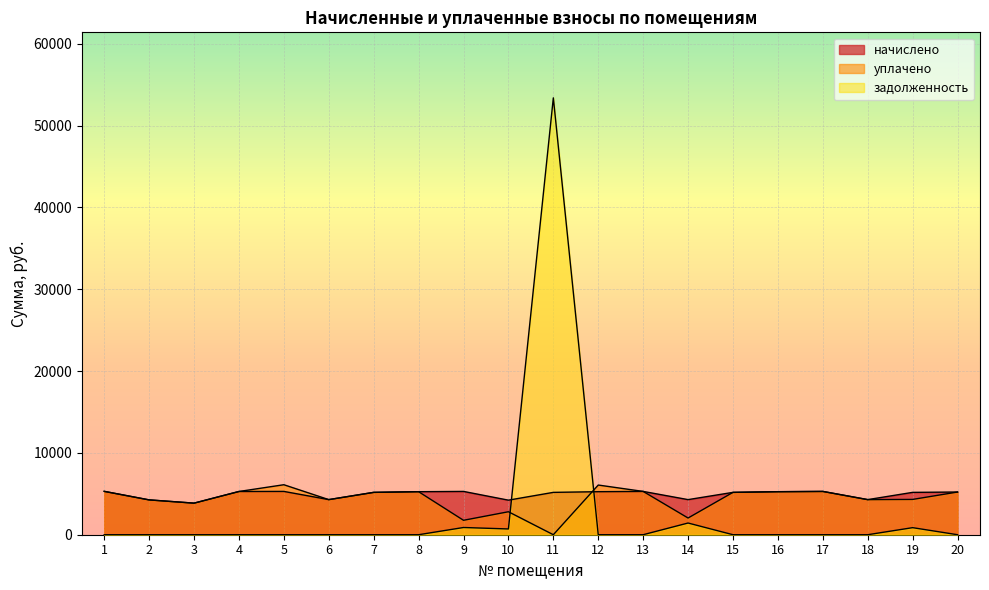

What is the minimum value for начислено?

3858.5